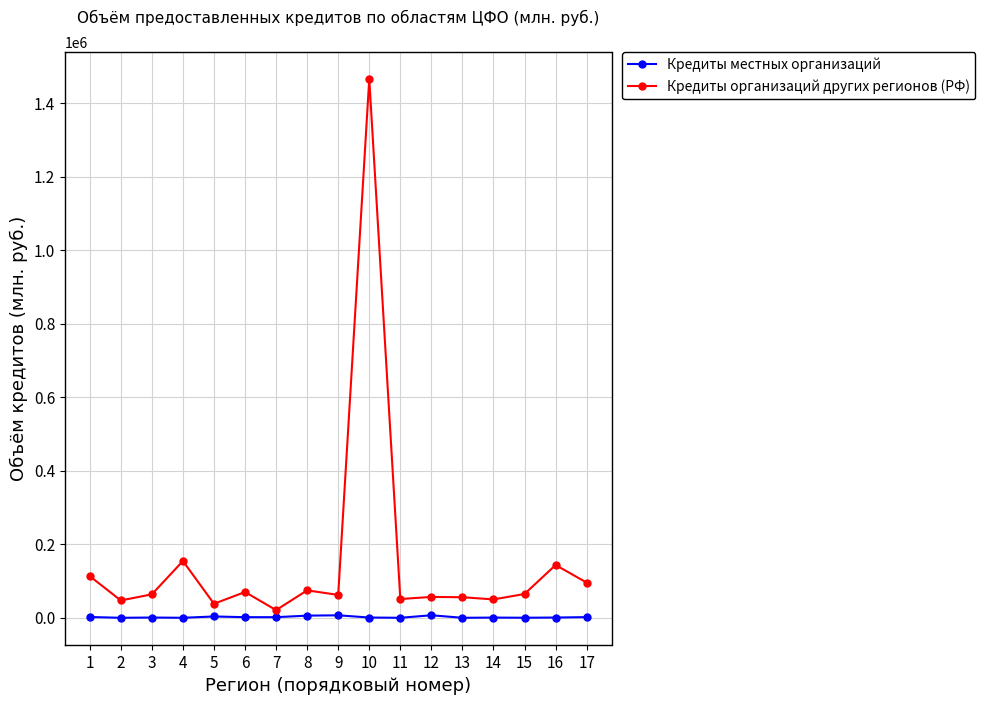

Rank the series at 16 from highest to lowest value.

Кредиты организаций других регионов (РФ), Кредиты местных организаций